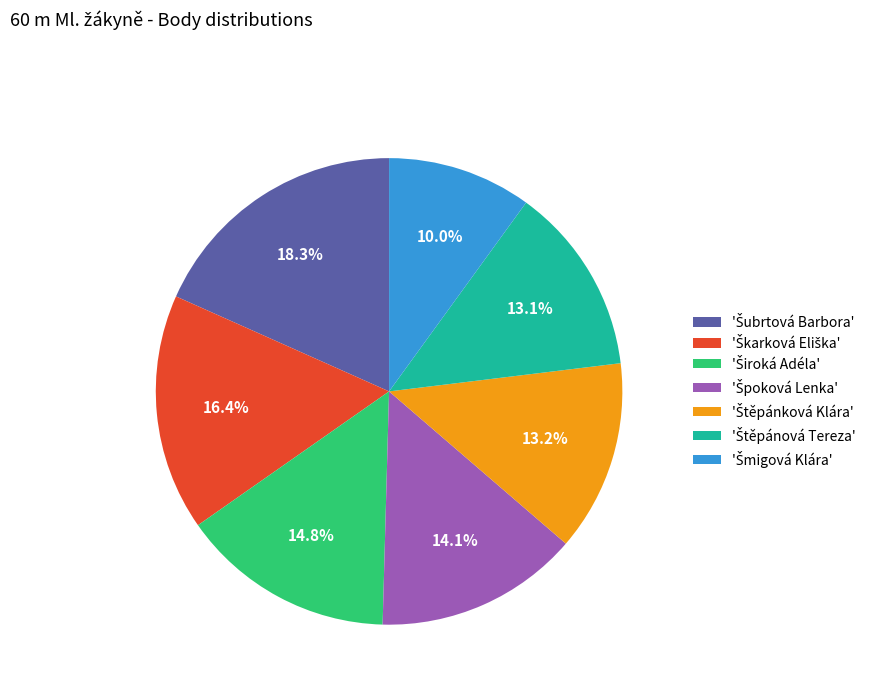

Is there any slice that represents more than half of the pie?

No